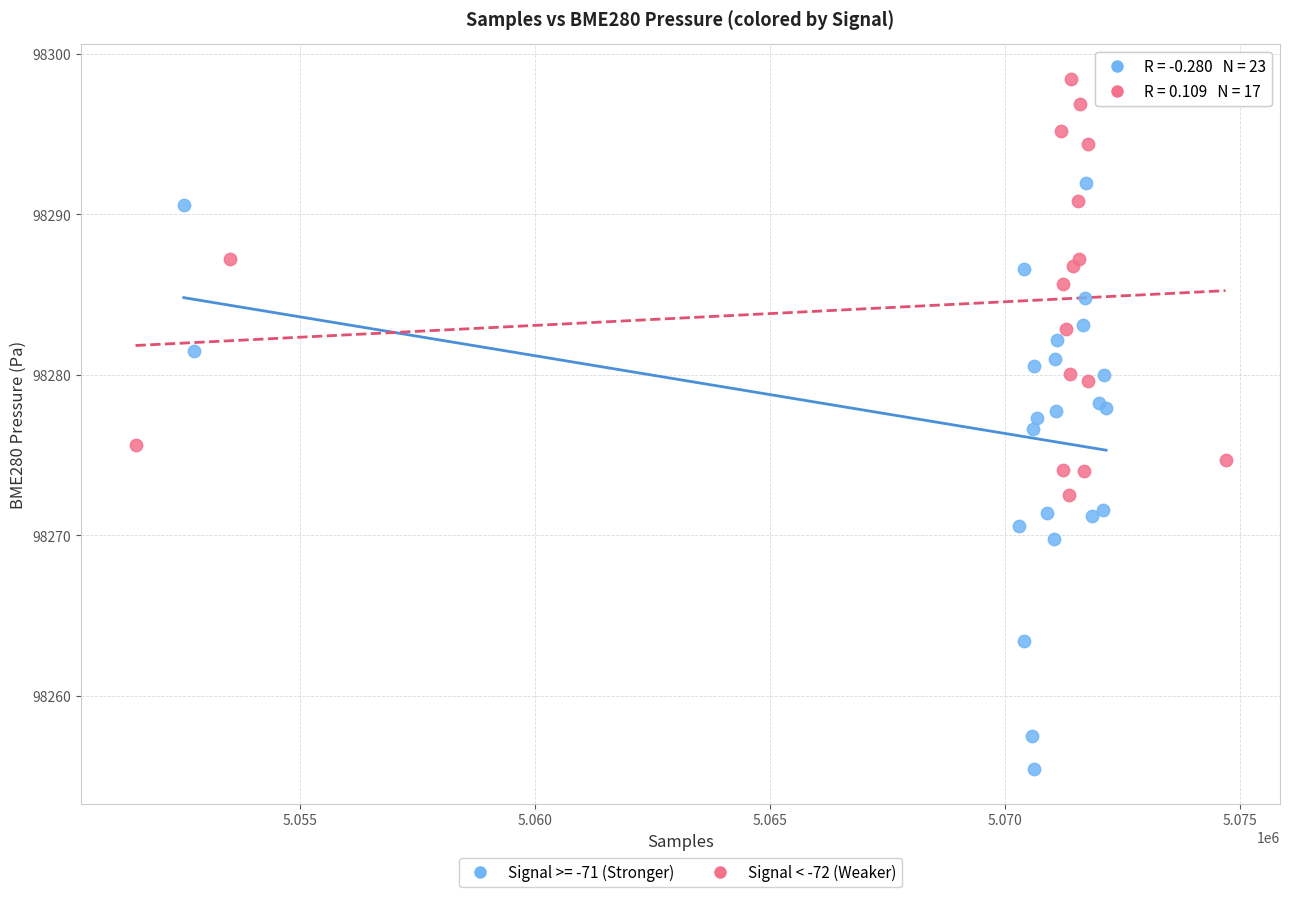

Which series has the widest spread of Y values?

Signal >= -71 (Stronger)